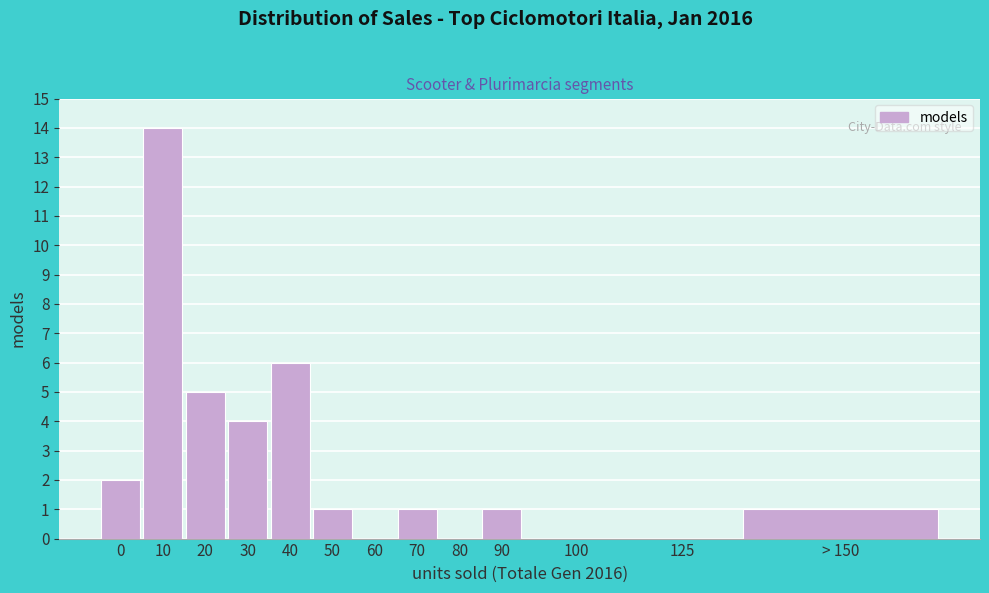

Reading left to right, transcribe all the data shown in this chart.

0=2	10=14	20=5	30=4	40=6	50=1	60=0	70=1	80=0	90=1	100=0	125=0	> 150=1